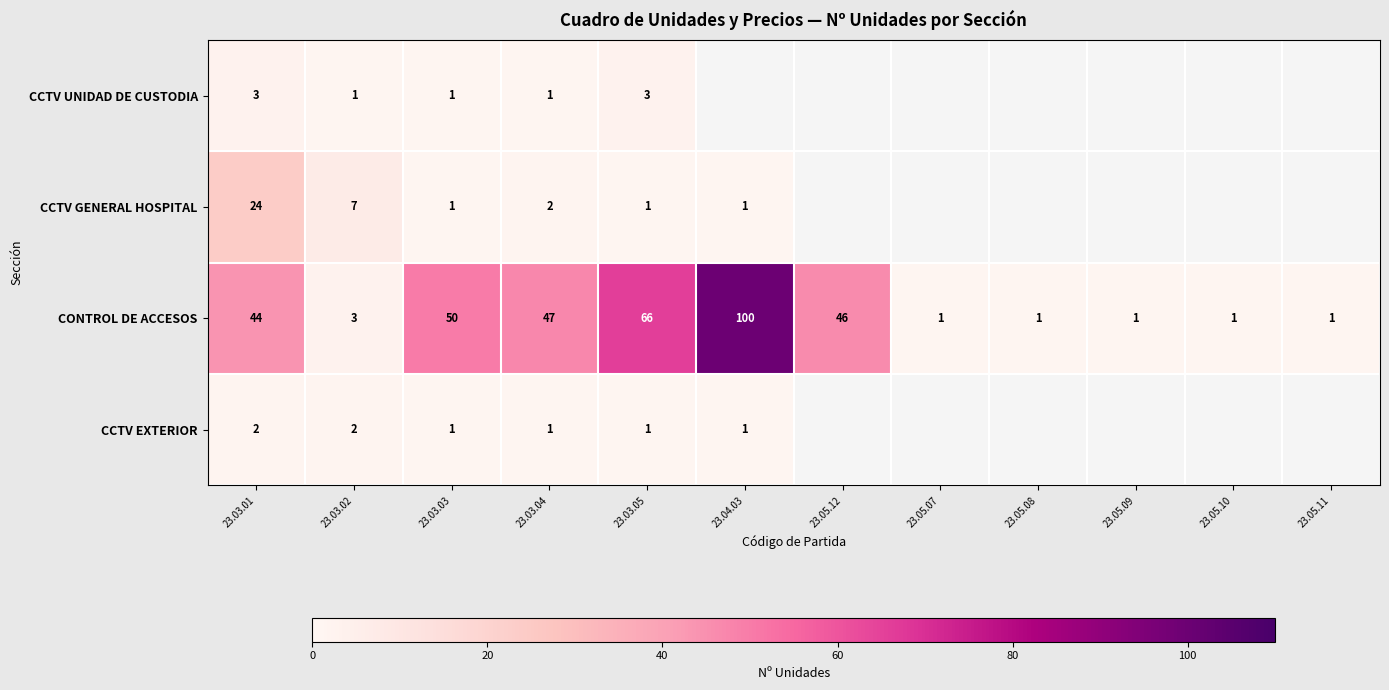

Between 23.03.04 and 23.03.05, which series saw the biggest shift?

CONTROL DE ACCESOS